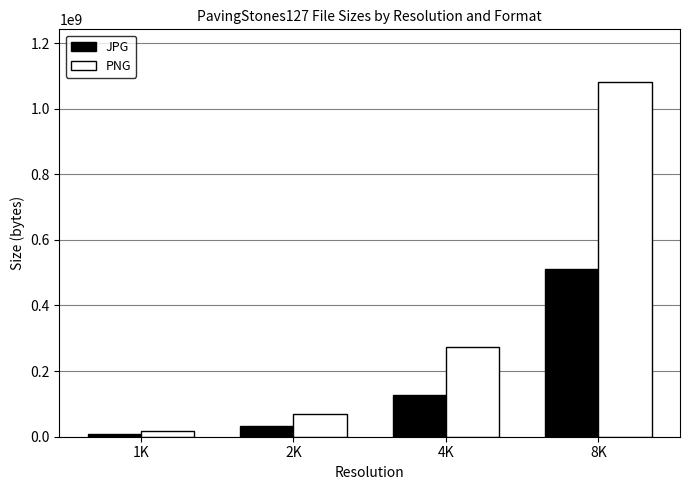

Reading left to right, transcribe all the data shown in this chart.

JPG: 1K=8440041	2K=31909188	4K=127978312	8K=510845546
PNG: 1K=17849359	2K=68786130	4K=273267312	8K=1079755700